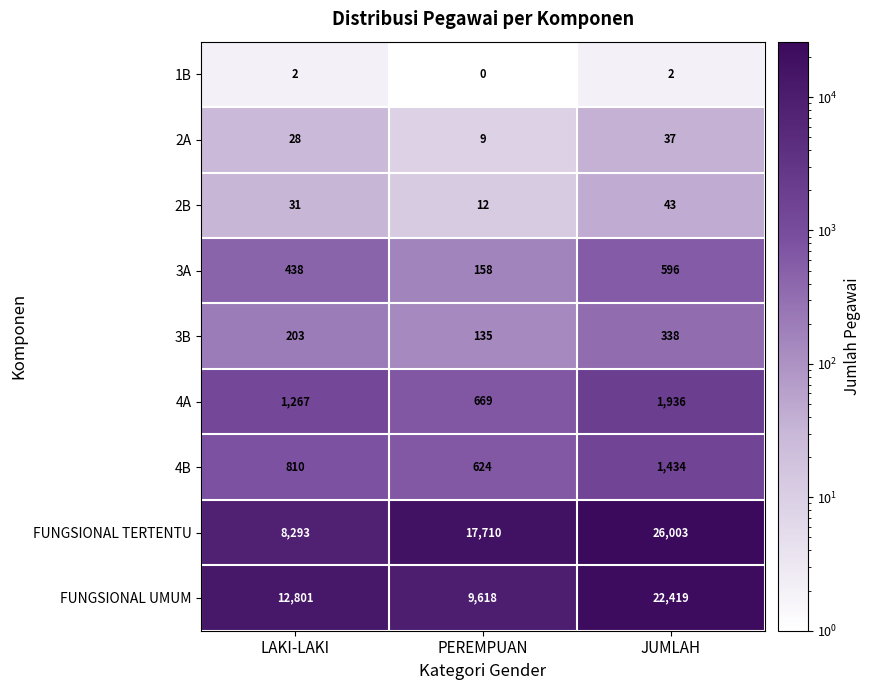

What is the sum of all 4A values?

3872